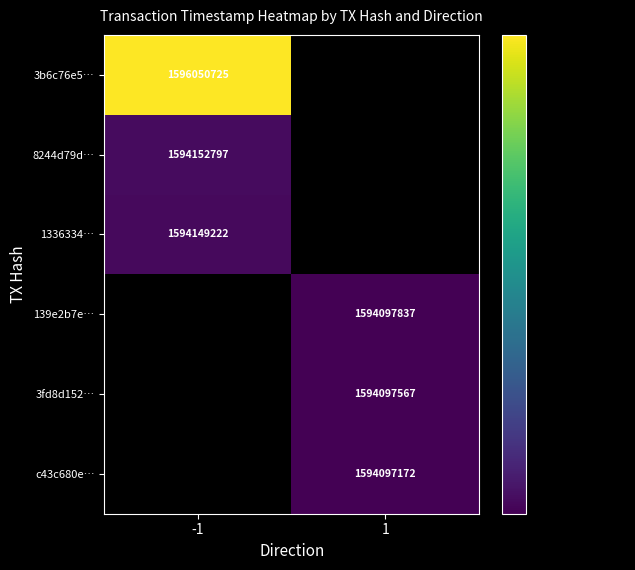

Which label corresponds to the smallest value in the chart?

1